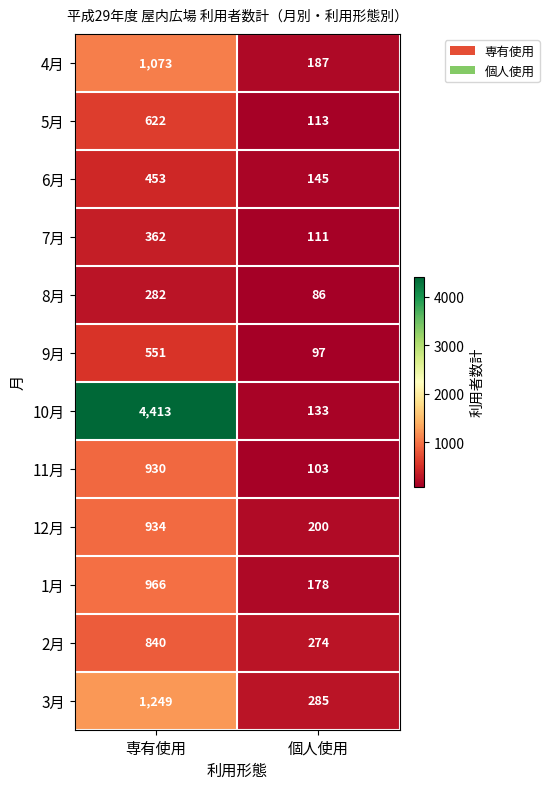

What is the total value across all series at 専有使用?

12675